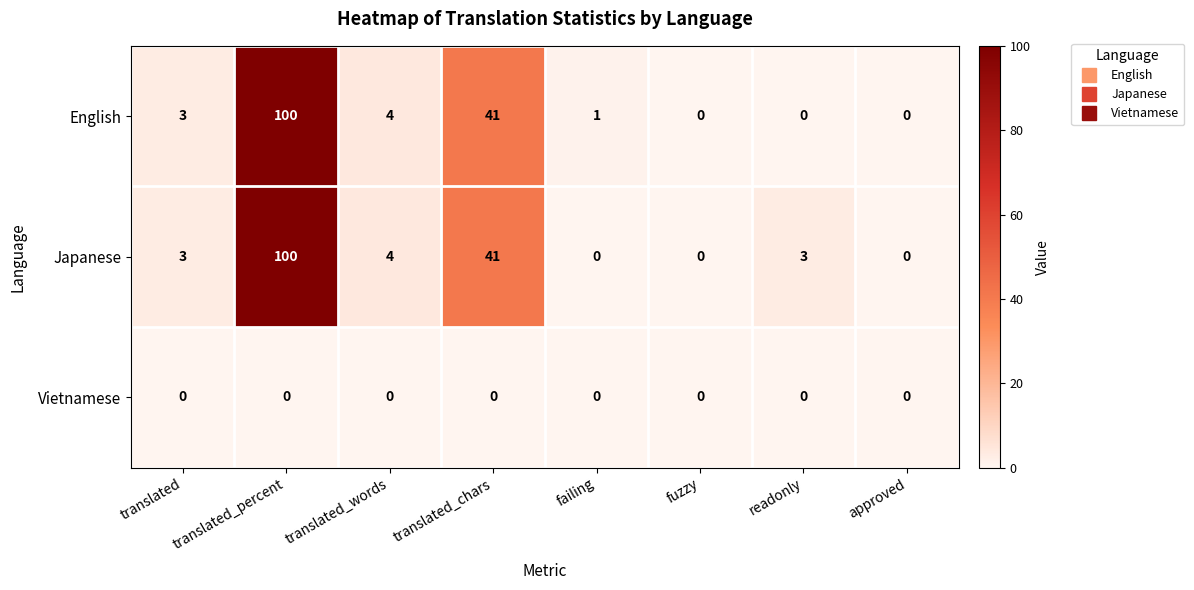

Where is Japanese nearest to the value 50?

translated_chars